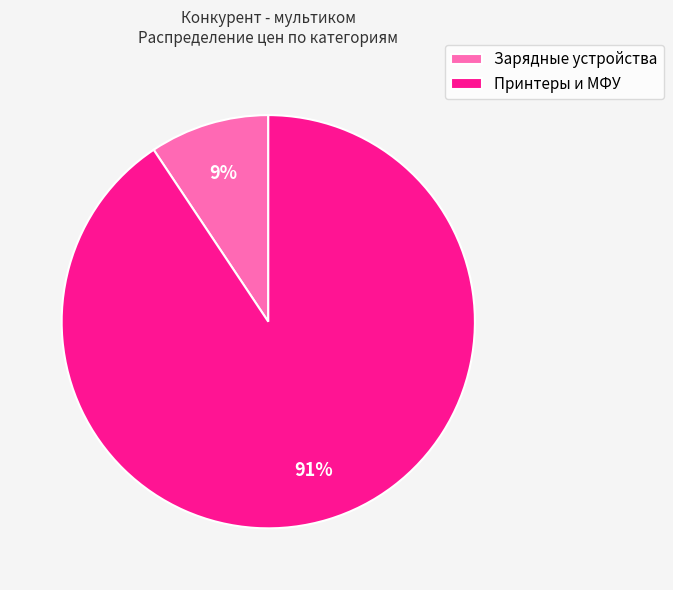

What percentage is the Принтеры и МФУ slice, to the nearest percent?

91%